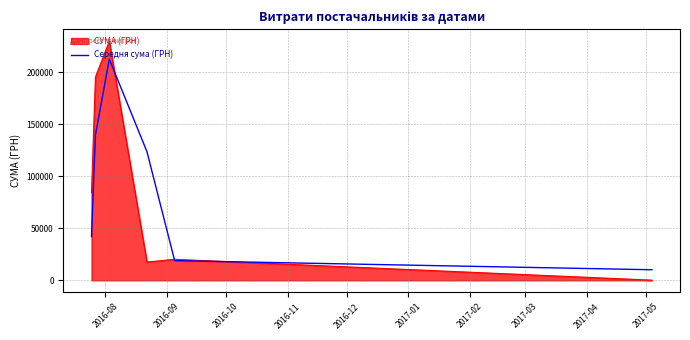

Which series has the widest spread of values?

СУМА (ГРН)